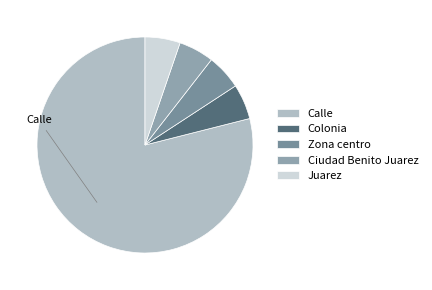

Combined, do Juarez and Zona centro account for over 50%?

No